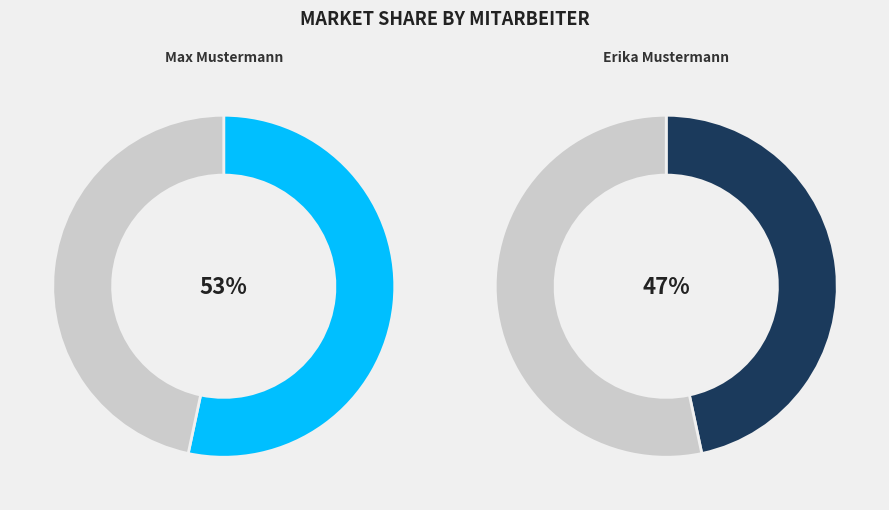

True or false: Max Mustermann accounts for 43% of the total.

False